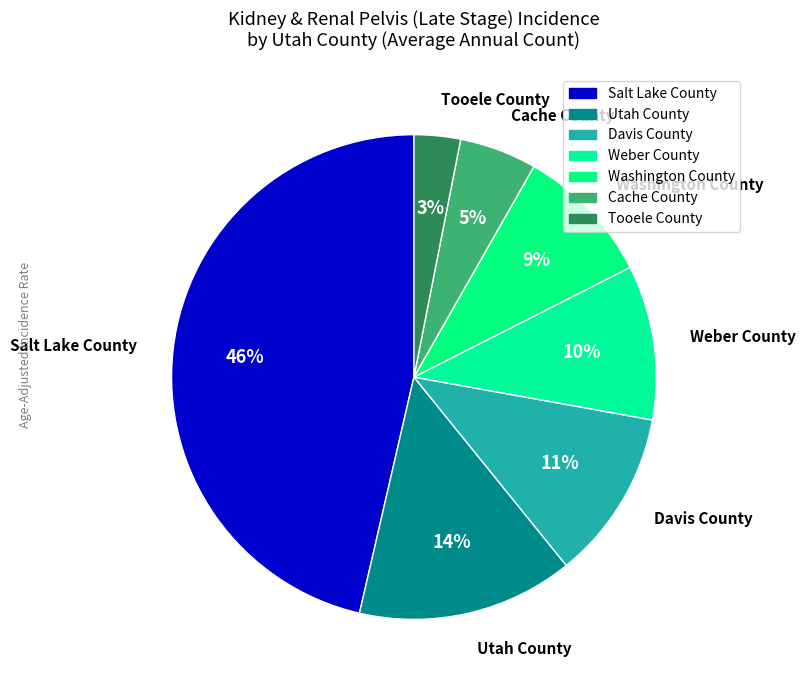

Between Tooele County and Salt Lake County, which is larger?

Salt Lake County